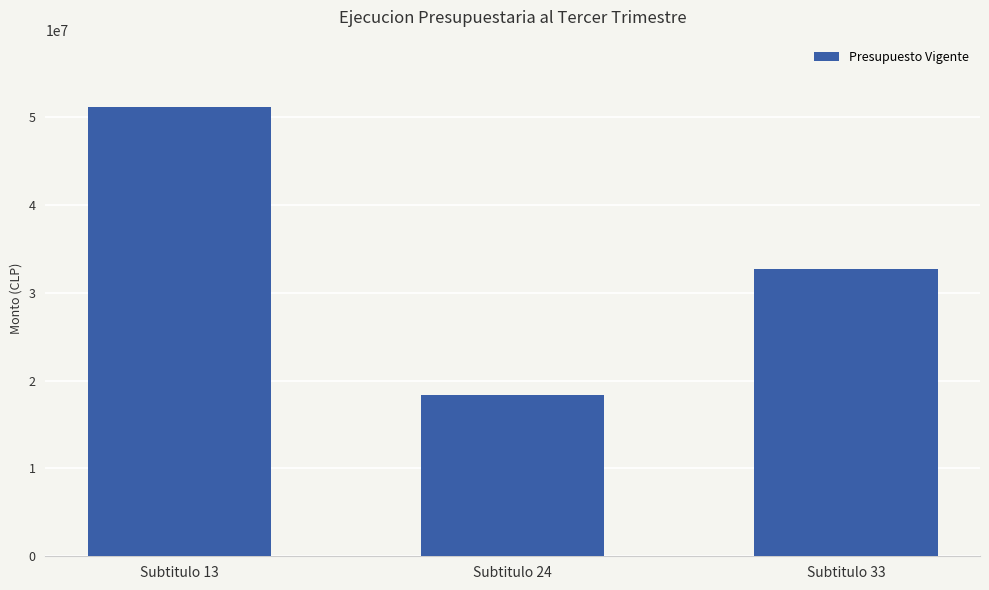

What is the change in value from Subtitulo 13 to Subtitulo 24?

-32720000